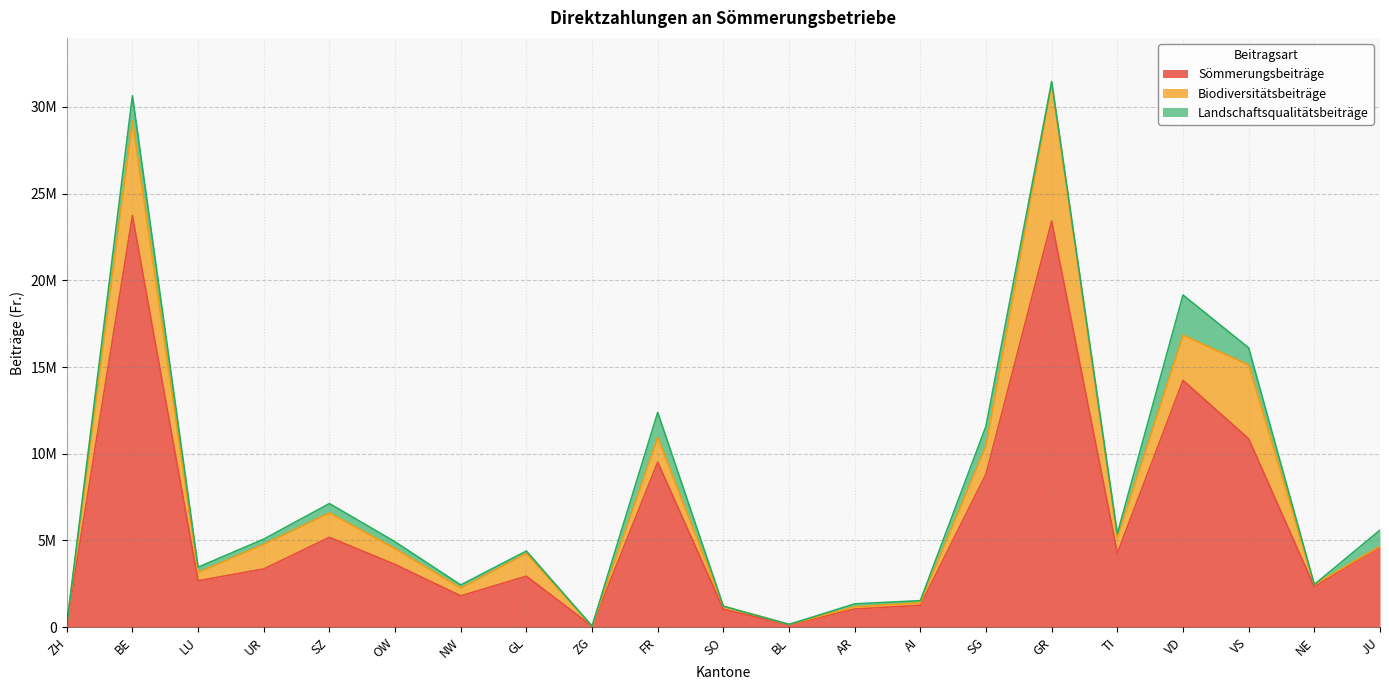

Between OW and SO, which series saw the biggest shift?

Sömmerungsbeiträge